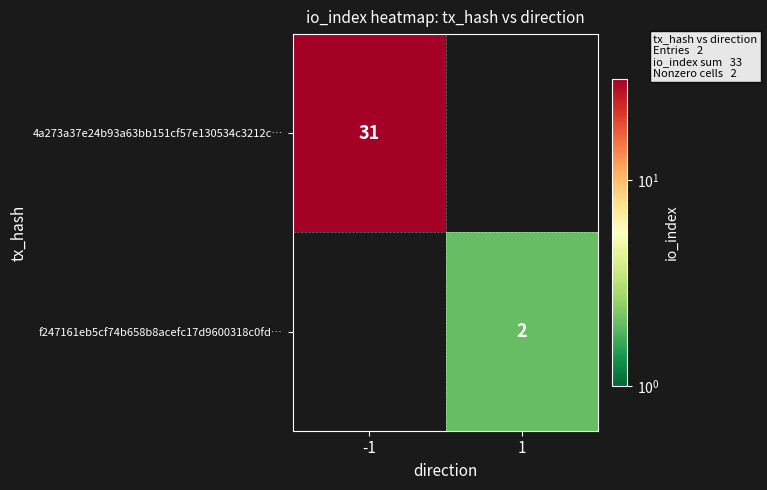

What is the difference between the highest and lowest values at 1?

2